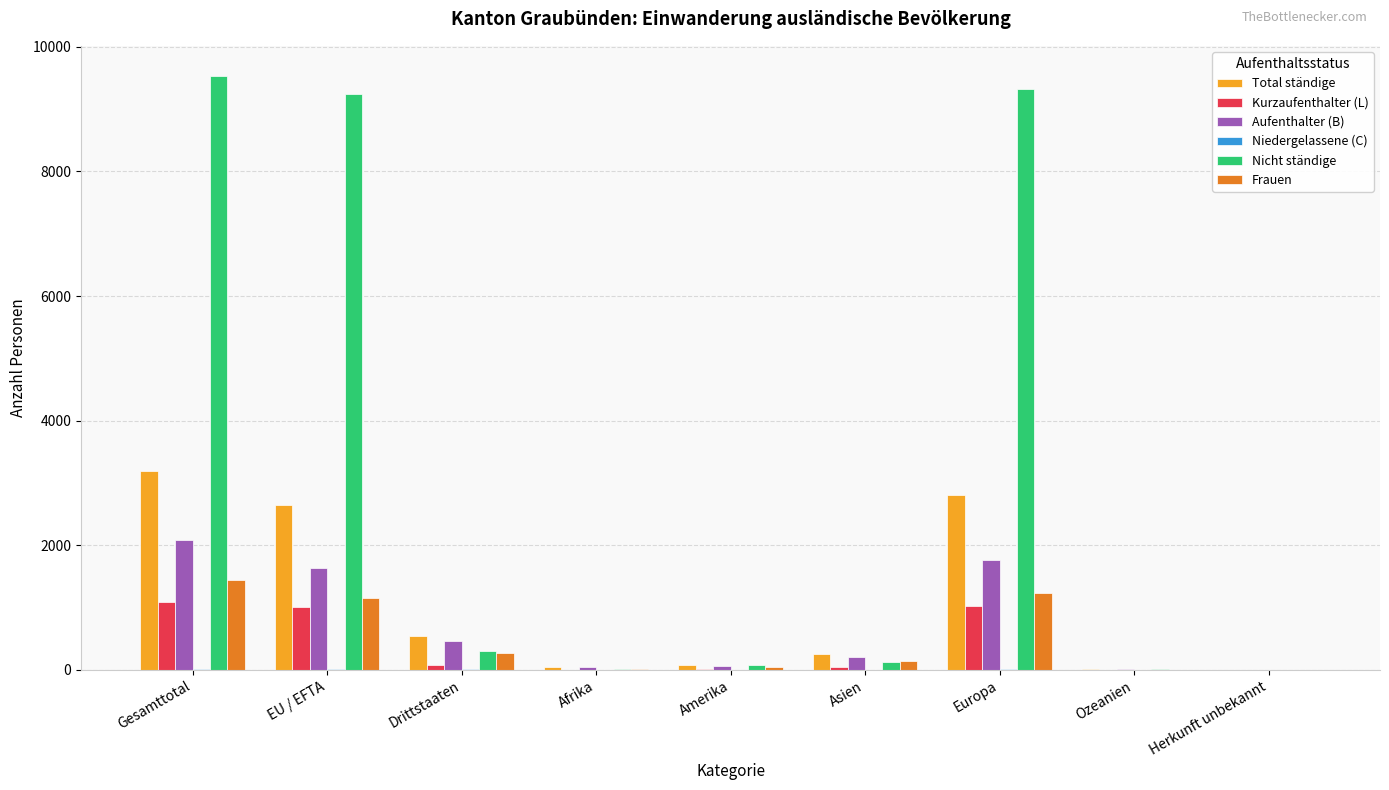

Is the value of Frauen at EU / EFTA greater than the value of Nicht ständige at EU / EFTA?

No